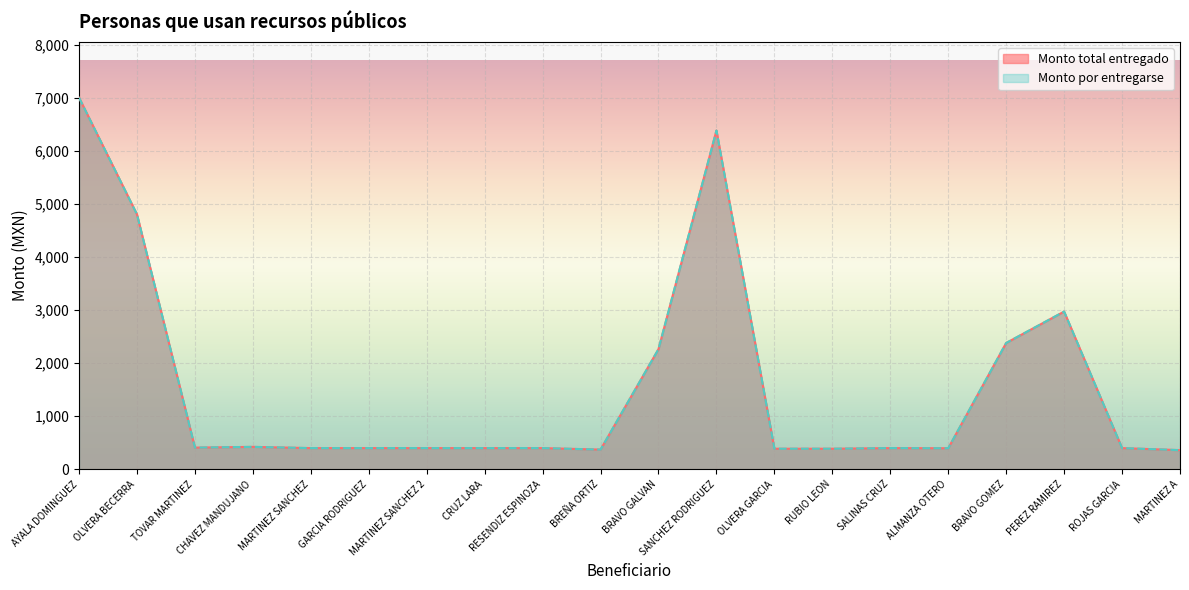

The value of Monto por entregarse at SANCHEZ RODRIGUEZ is 6380.0. True or false?

True